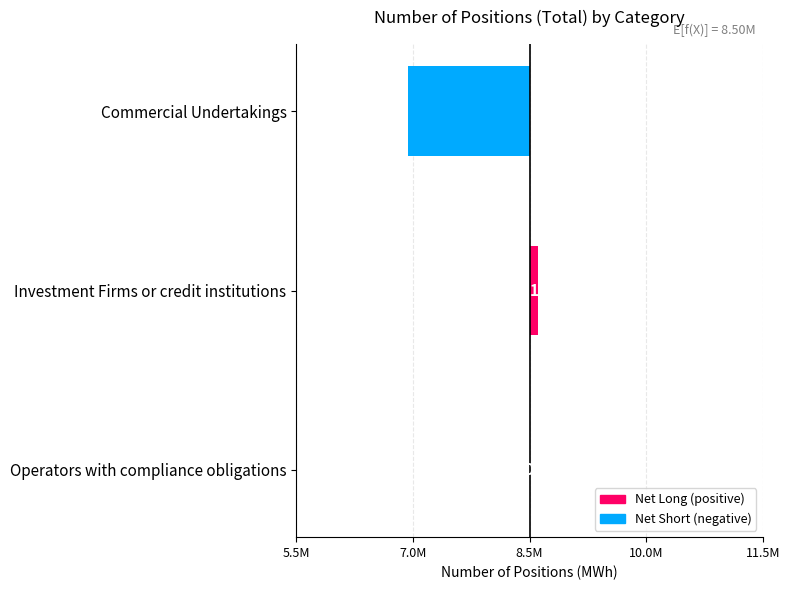

What is the difference between the maximum and minimum values?

1683200